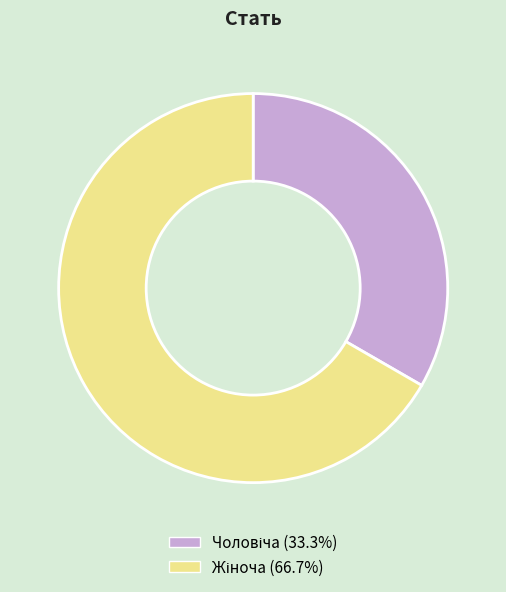

Is there a majority slice in this chart?

Yes